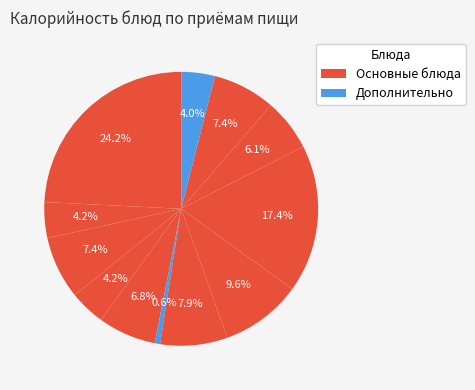

How many segments does this pie chart have?

12